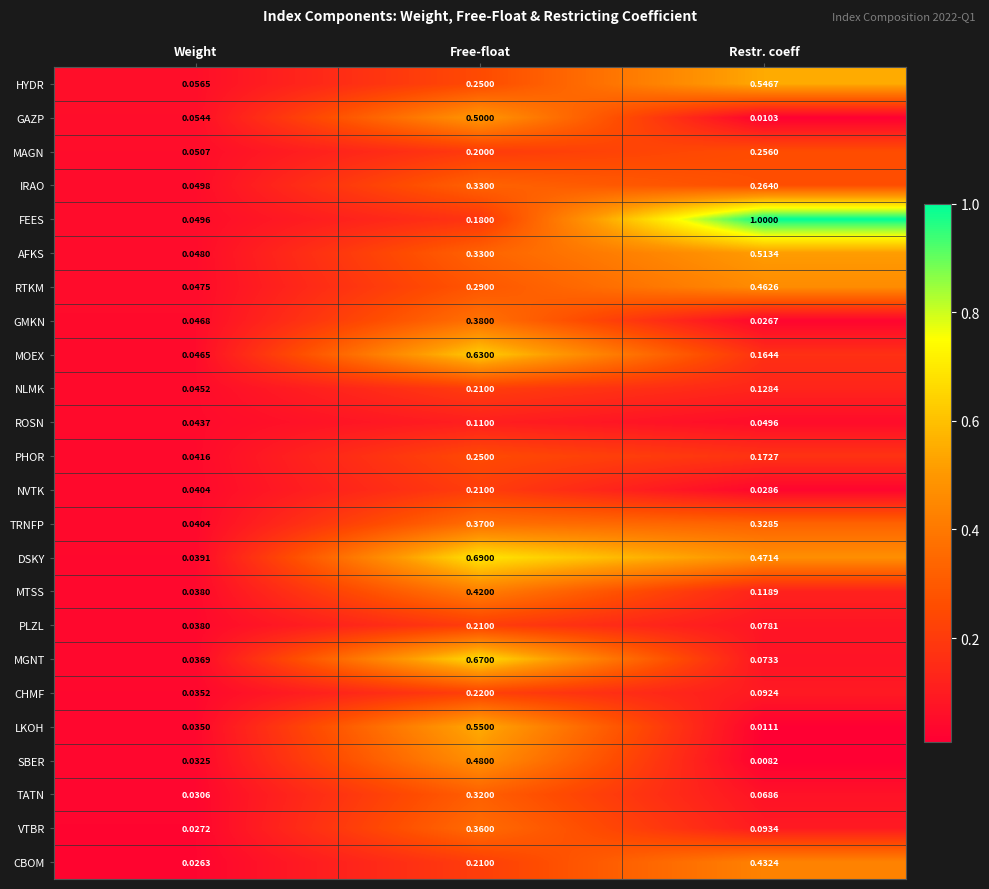

At which category does the chart reach its peak across all series?

Restr. coeff